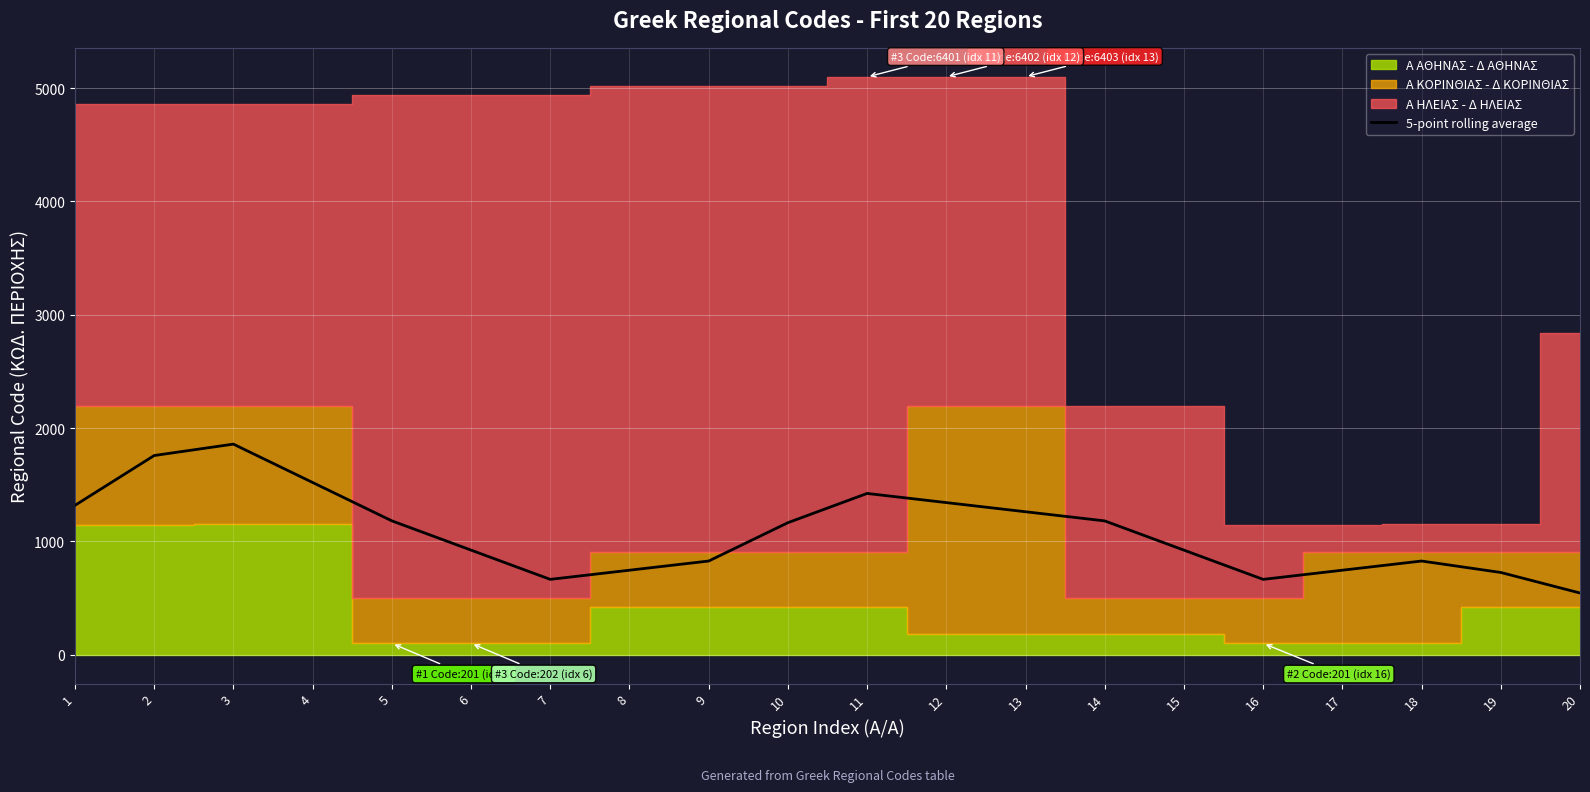

List the labels in order of value, smallest first.

20, 7, 16, 19, 8, 17, 9, 18, 15, 6, 10, 14, 5, 13, 1, 12, 11, 4, 2, 3